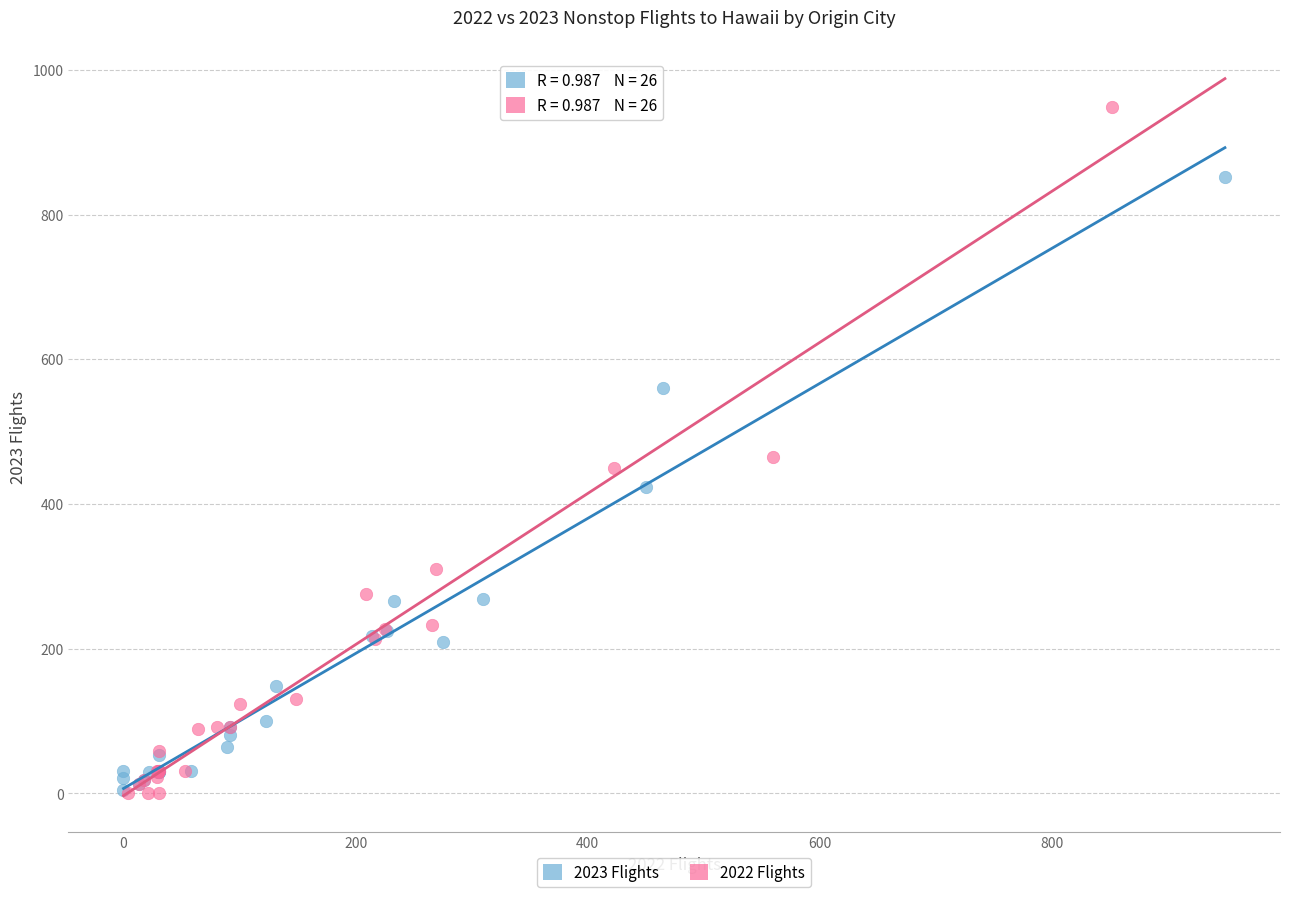

Which series has the widest spread of Y values?

2022 Flights